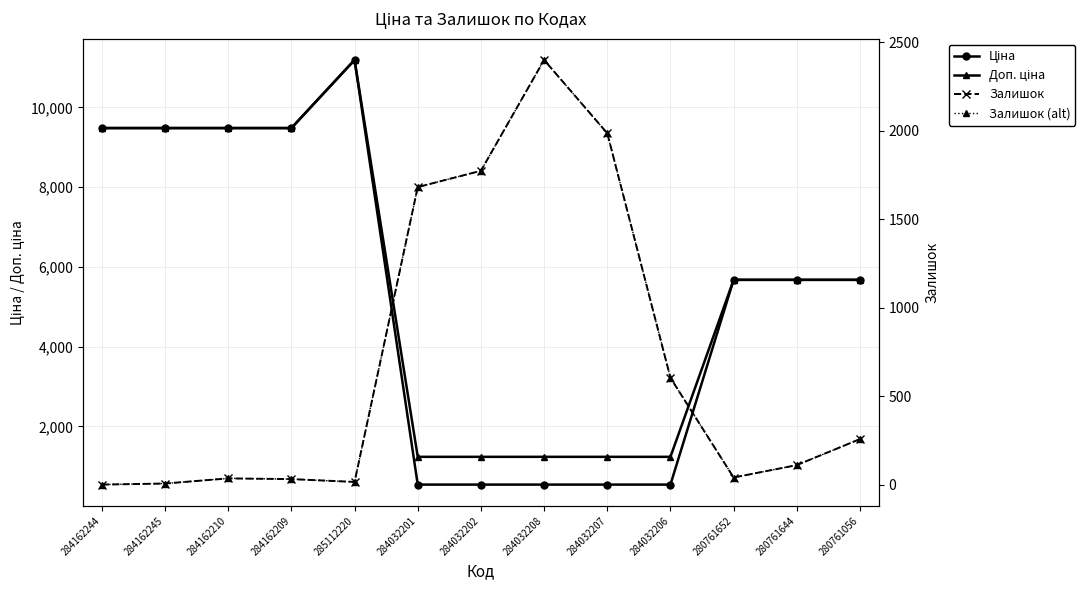

Which series has the largest range (max minus min)?

Ціна